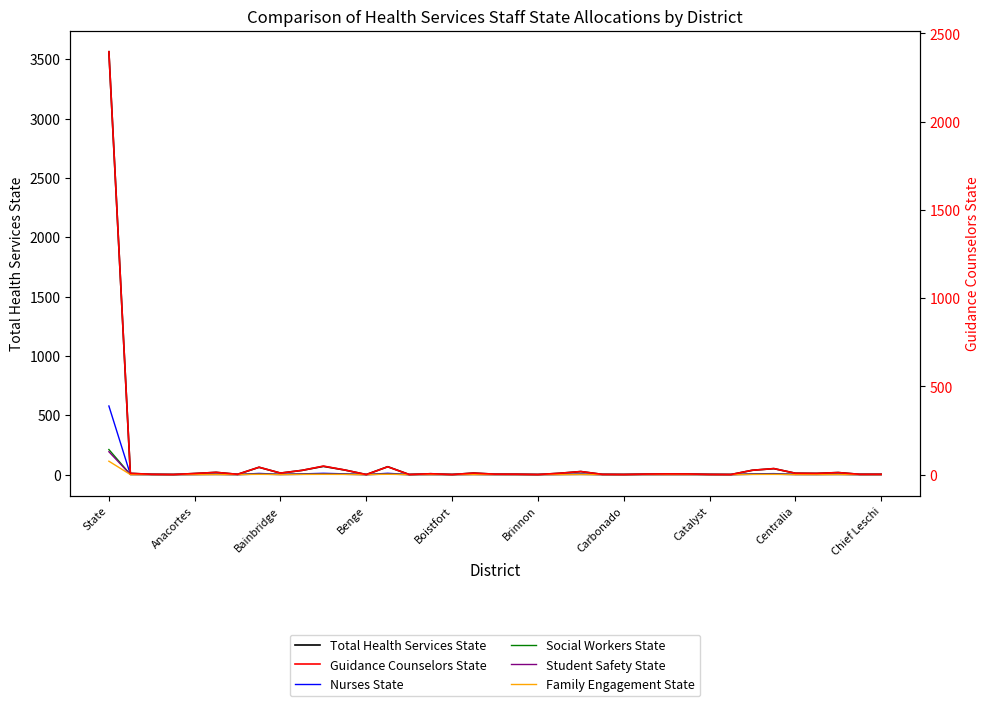

In Total Health Services State, how many points are higher than both neighbors (excluding endpoints)?

10